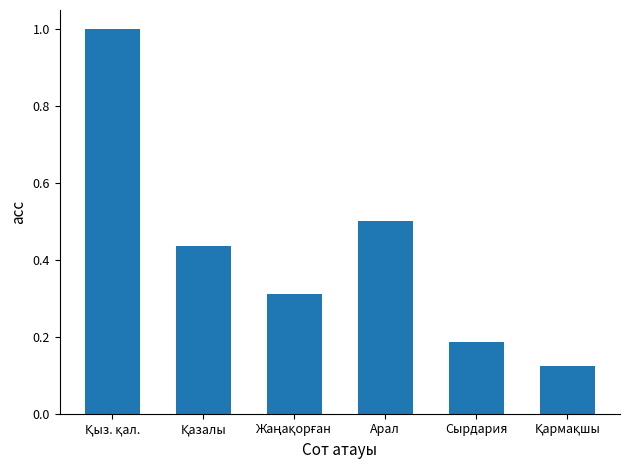

What position from the right is Сырдария?

2